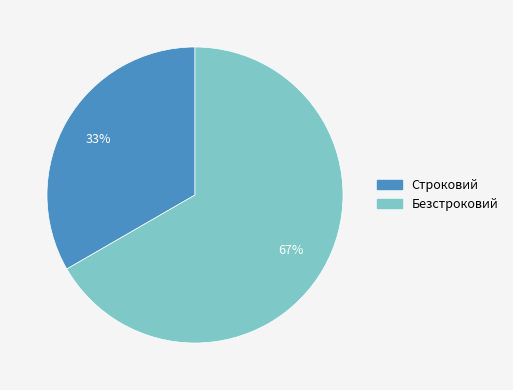

What is the majority slice?

Безстроковий